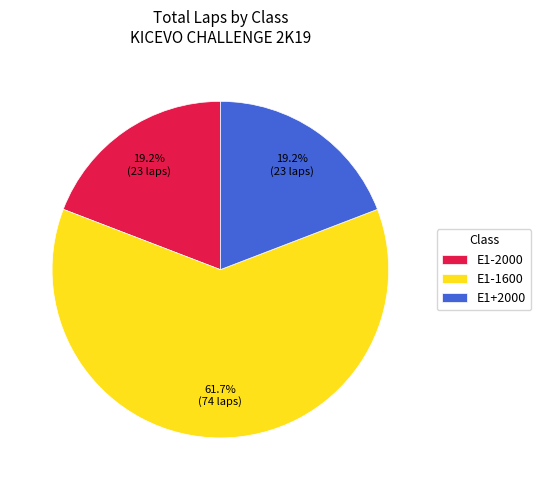

Count the number of slices in the pie.

3